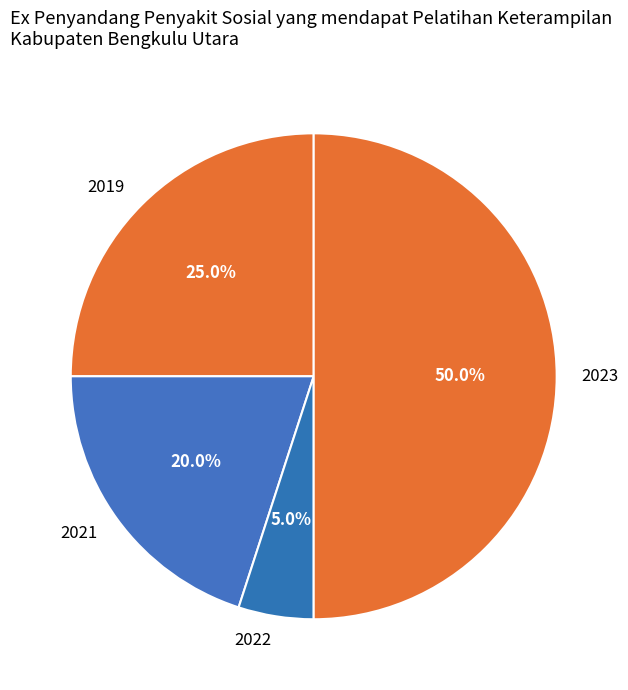

Is the sum of 2023 and 2022 greater than half?

Yes